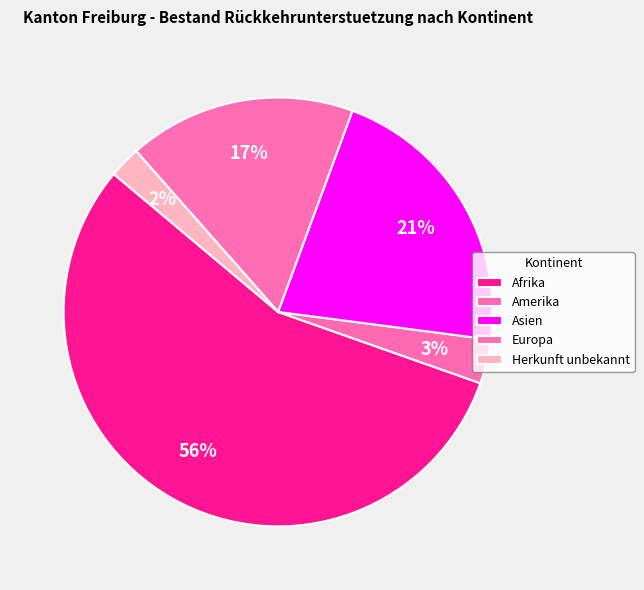

The Afrika slice represents 56% of the pie. True or false?

True